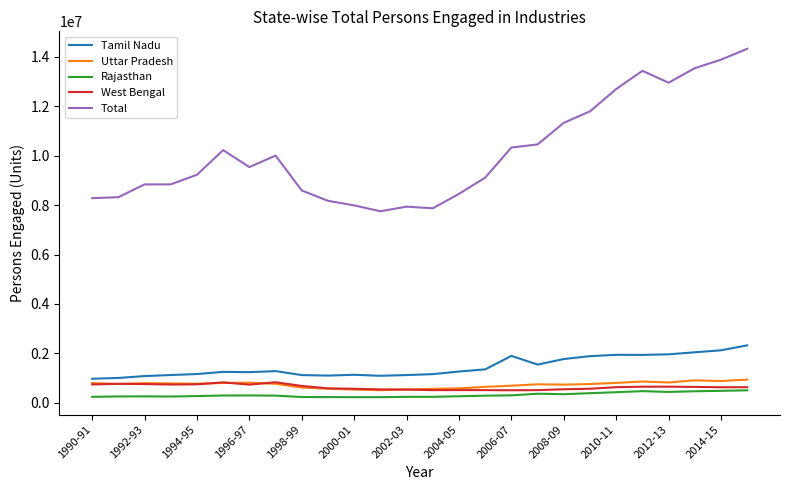

What is the average value of the Total series?

10148004